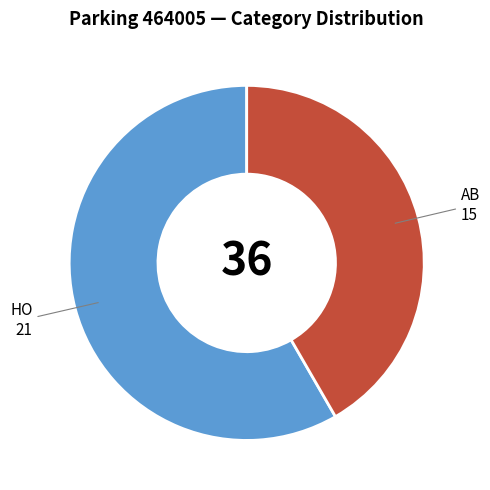

Rank the categories by value from highest to lowest.

HO, AB